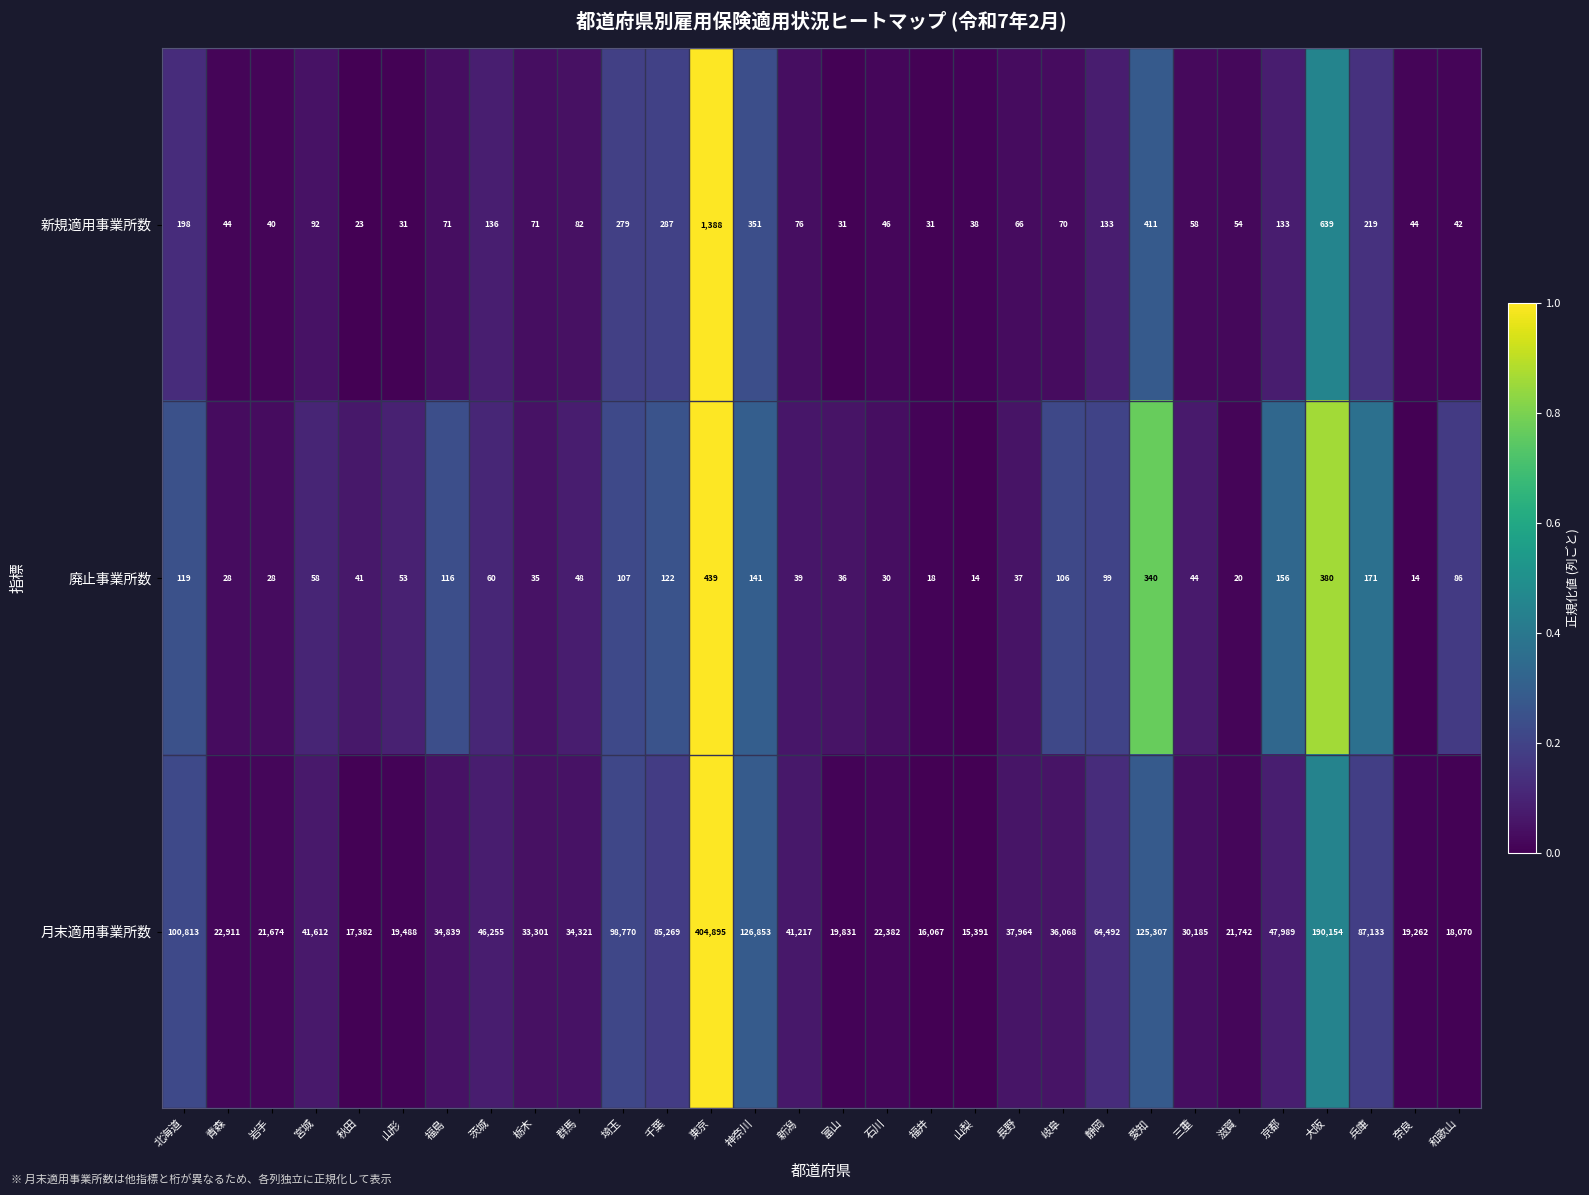

How many values in the 新規適用事業所数 series are below 71?

14